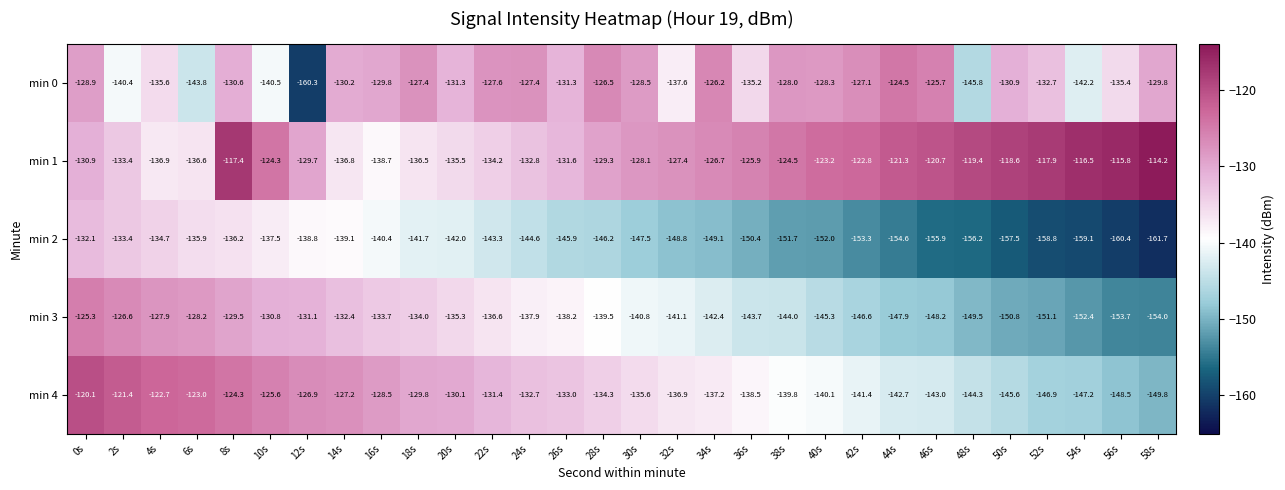

The value of min 0 at 4s is -54.1. True or false?

False